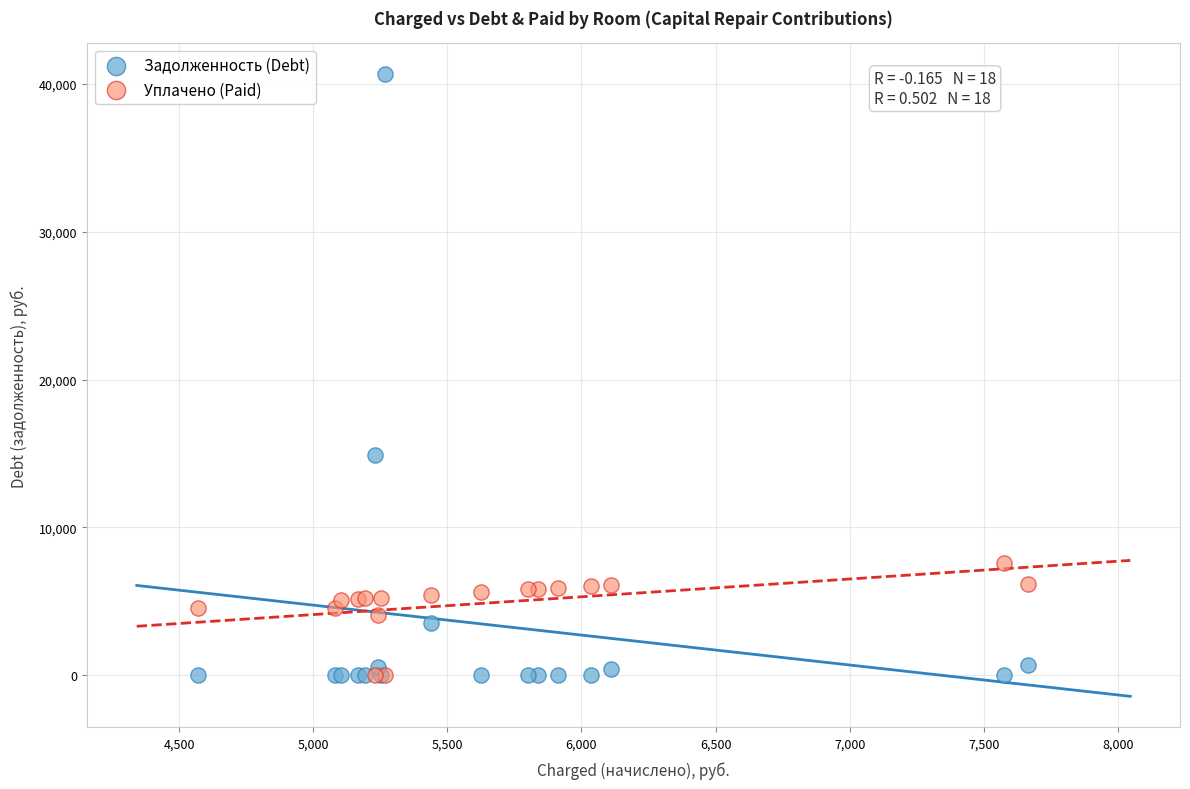

Which series reaches the maximum Y coordinate?

Задолженность (Debt)